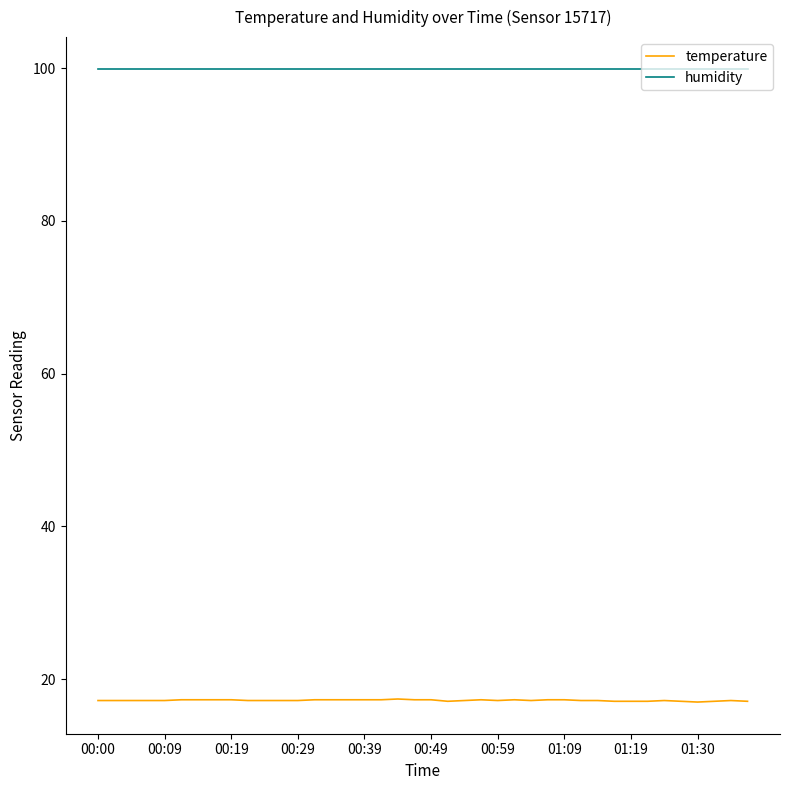

Rank the series by their average value, from lowest to highest.

temperature, humidity